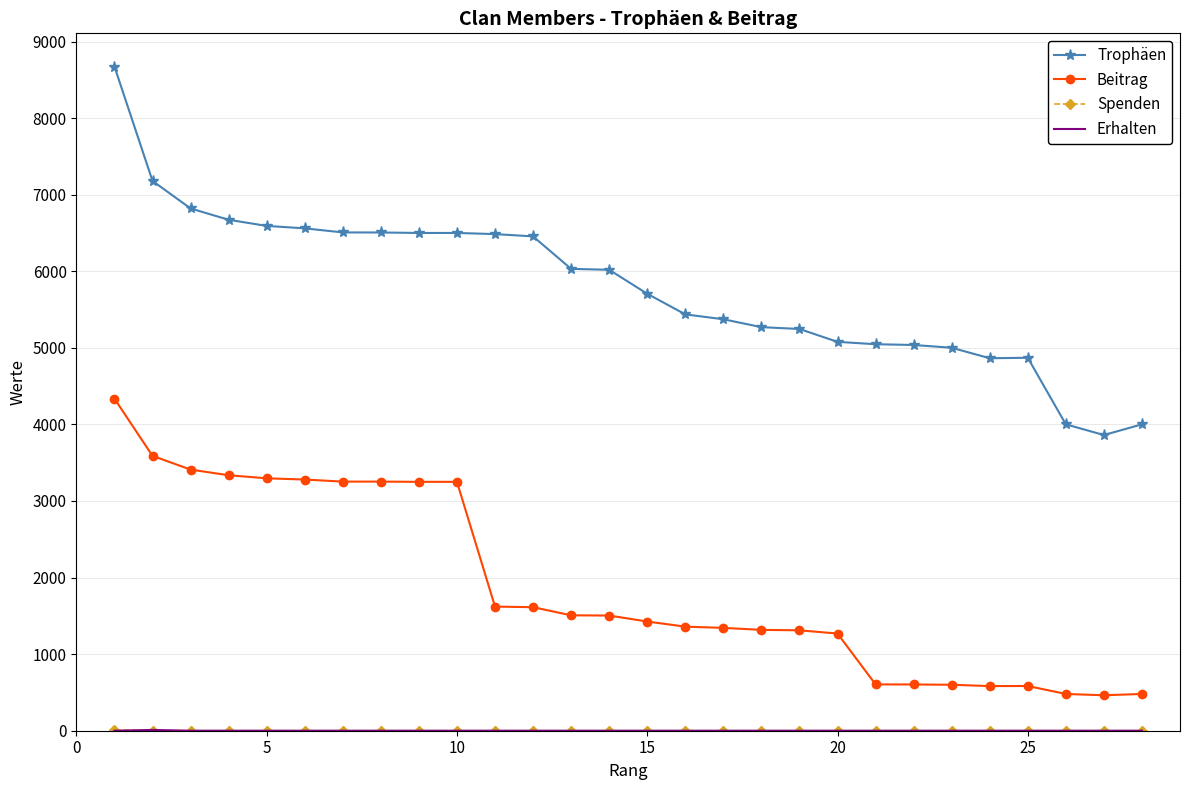

What is the minimum value for Trophäen?

3861